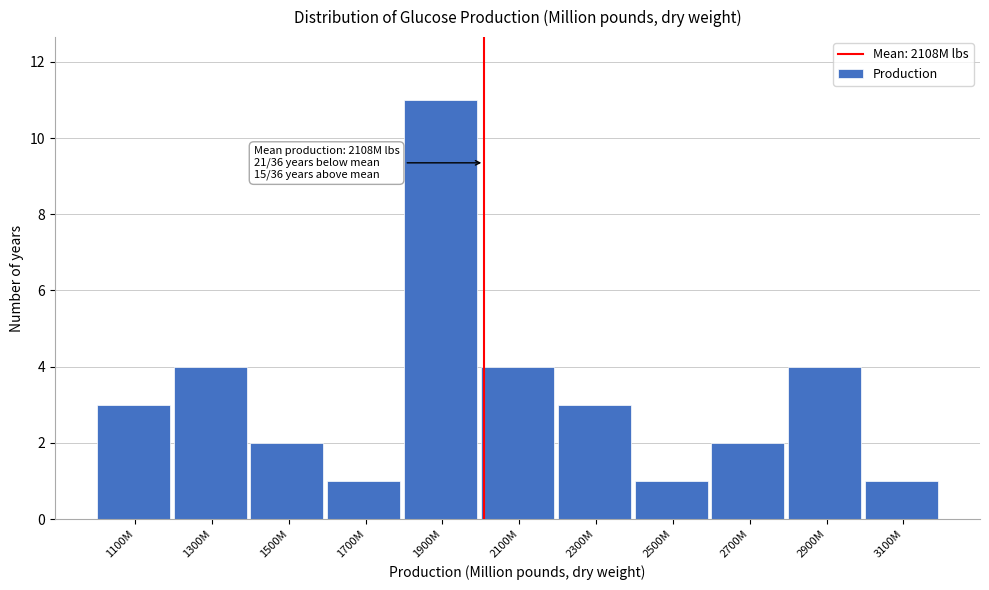

Reading left to right, extract all data points from this chart.

1100M=3	1300M=4	1500M=2	1700M=1	1900M=11	2100M=4	2300M=3	2500M=1	2700M=2	2900M=4	3100M=1